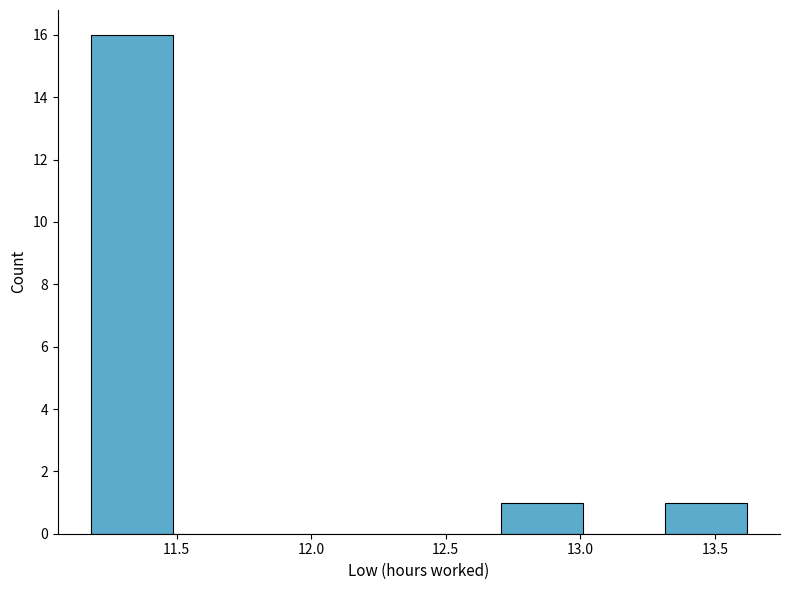

Reading left to right, list every bar in this chart as the range it spans on the x-axis followed by its height. Neither the bar edges nor the heights are printed on the chart, so give them approximately, as read against the axes.

11.180 to 11.485: 16
11.485 to 11.790: 0
11.790 to 12.095: 0
12.095 to 12.400: 0
12.400 to 12.705: 0
12.705 to 13.010: 1
13.010 to 13.315: 0
13.315 to 13.620: 1